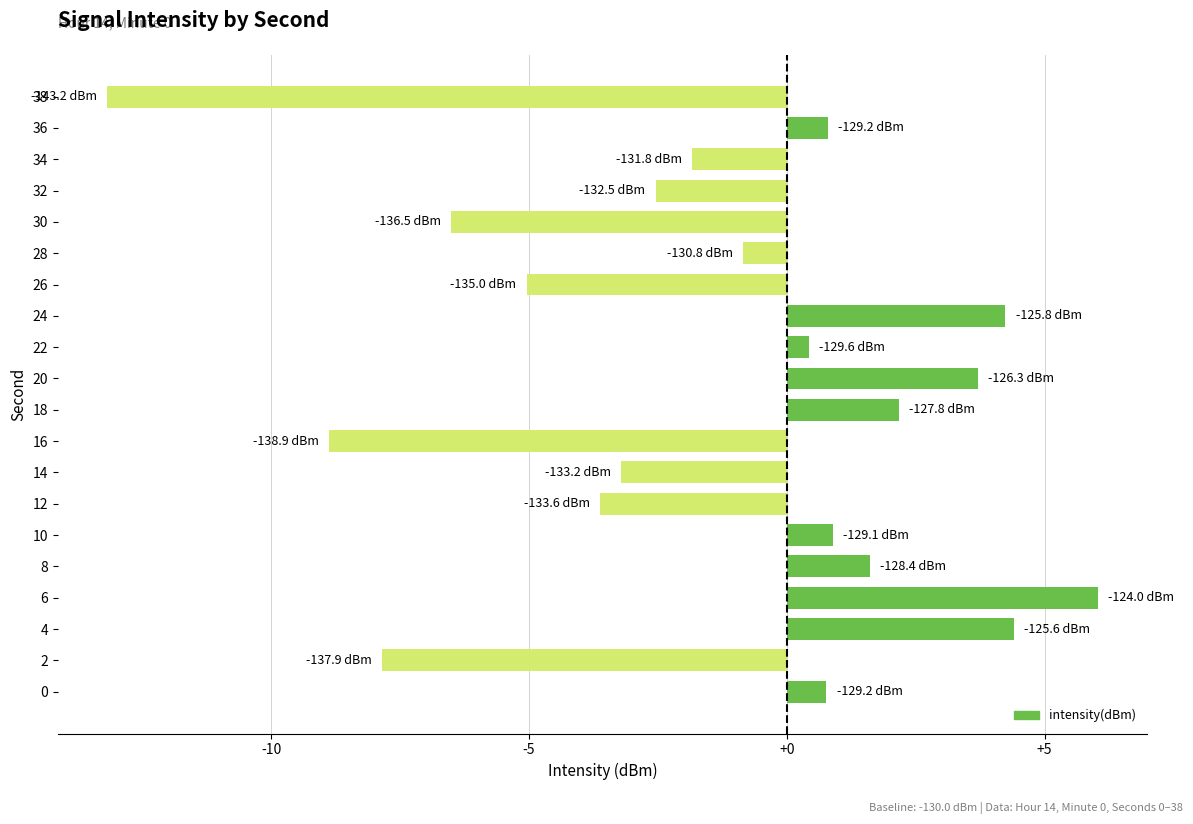

The chart shows a value of 0.4 at 22. True or false?

True